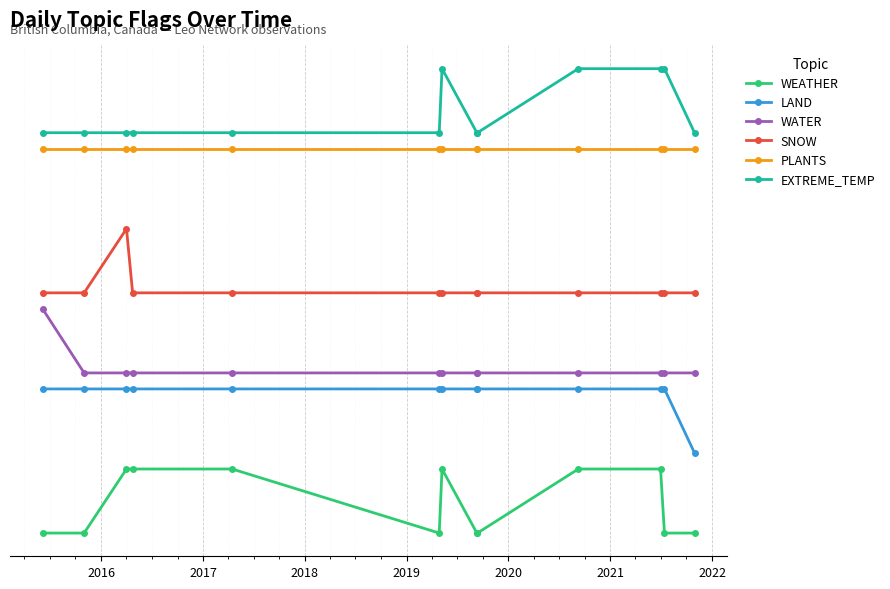

What is the lowest value of the WEATHER series?

10